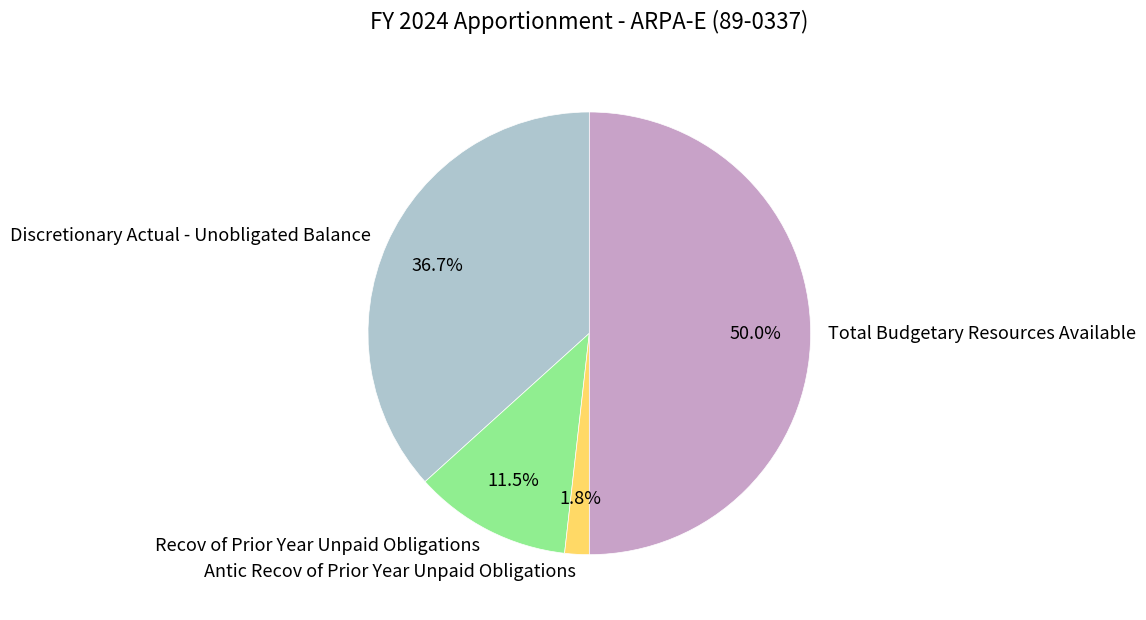

True or false: Total Budgetary Resources Available accounts for 63% of the total.

False